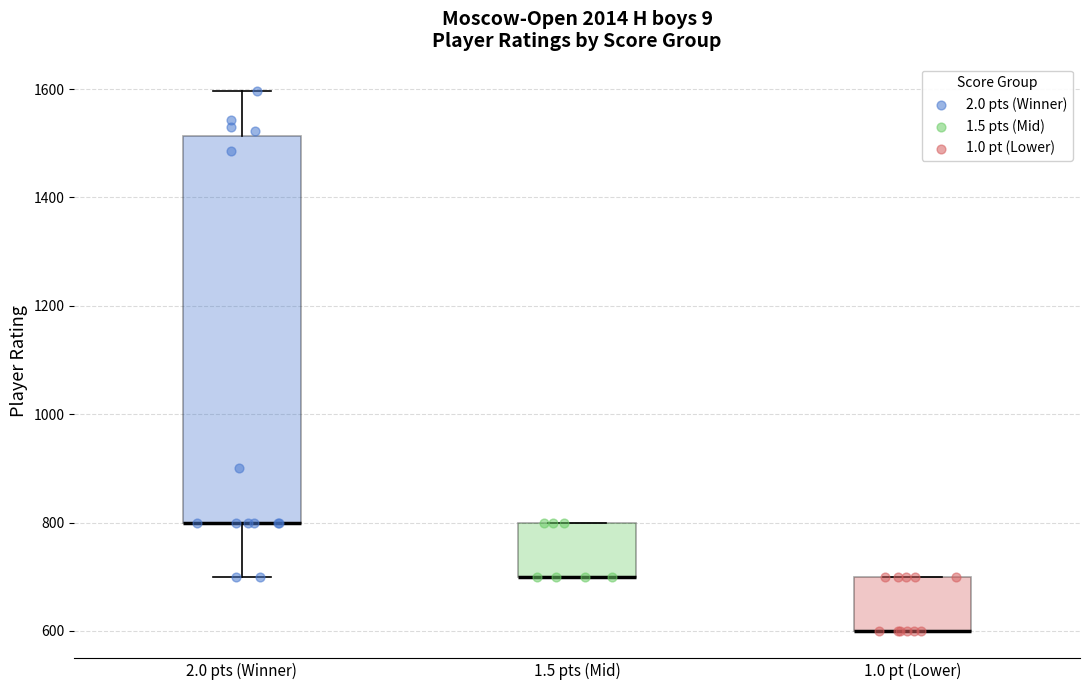

Which box is the tallest, from its lower edge to its upper edge?

2.0 pts (Winner)